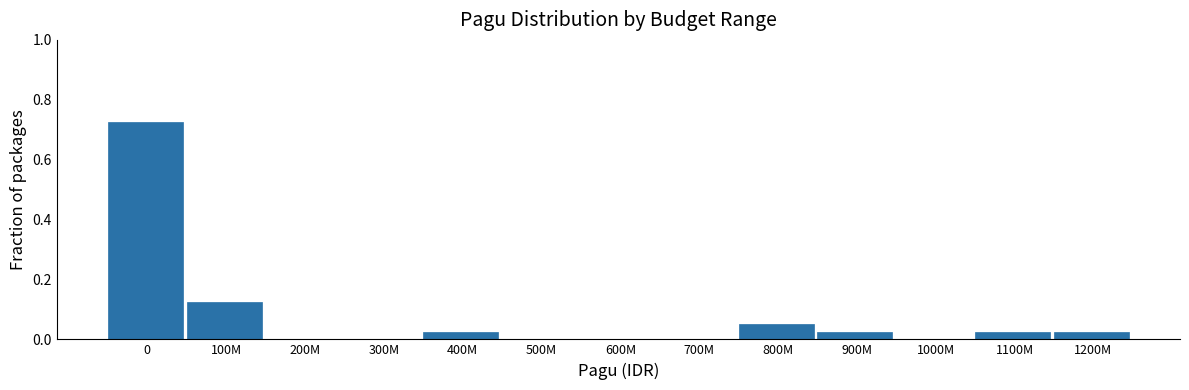

Is it true that the value at 800M is 0.0?

False